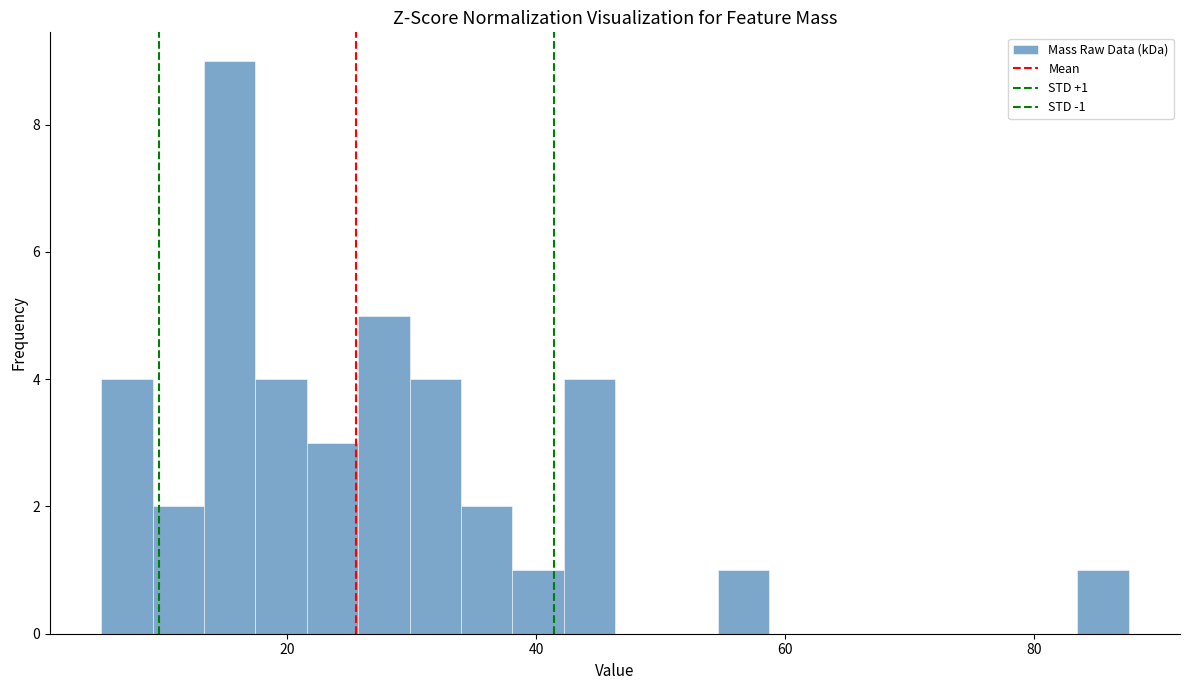

Read against the x-axis, roughly where is the centre of the tallest bar?

16